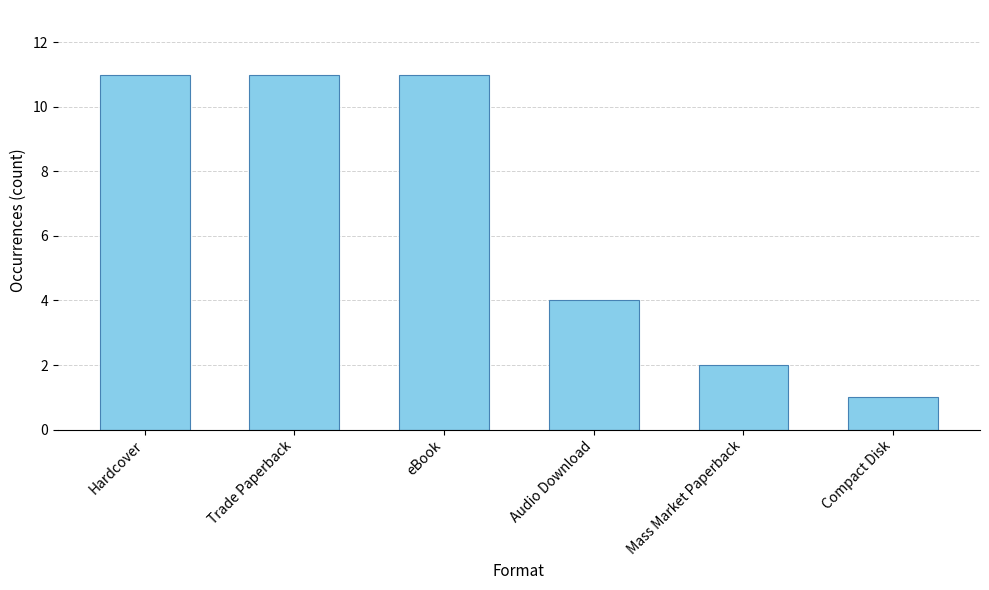

Reading right to left, what are all the values shown in this chart?

1	2	4	11	11	11